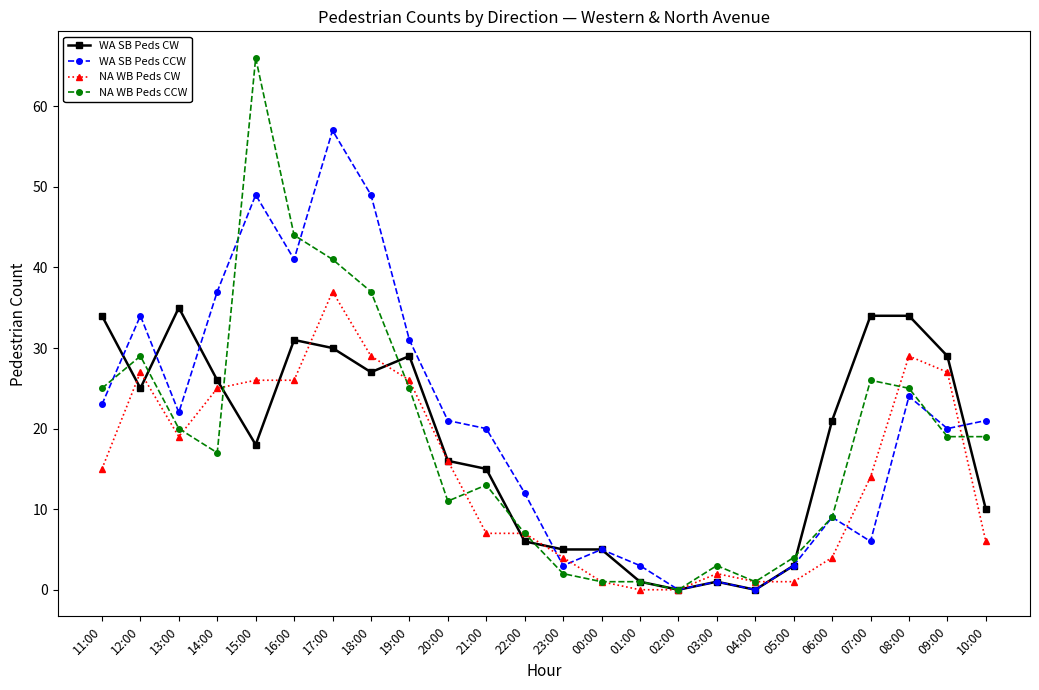

The NA WB Peds CCW series shows 7 at 22:00. True or false?

True